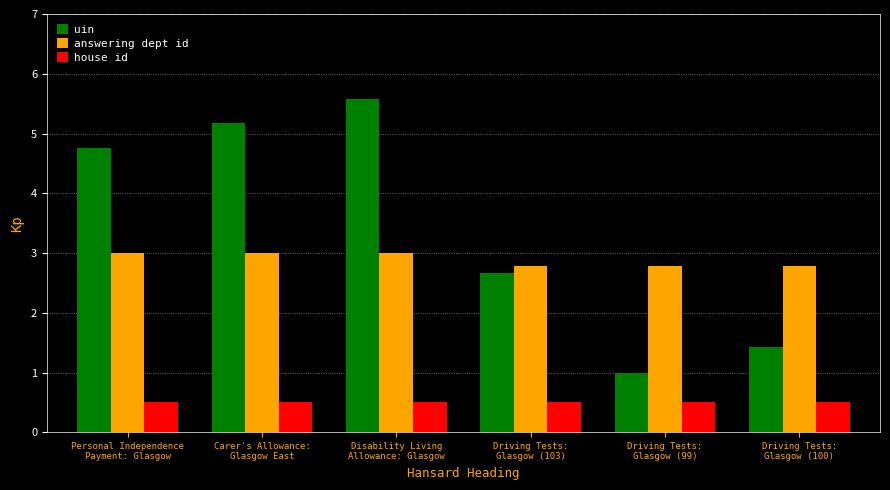

Are the bars horizontal?

No